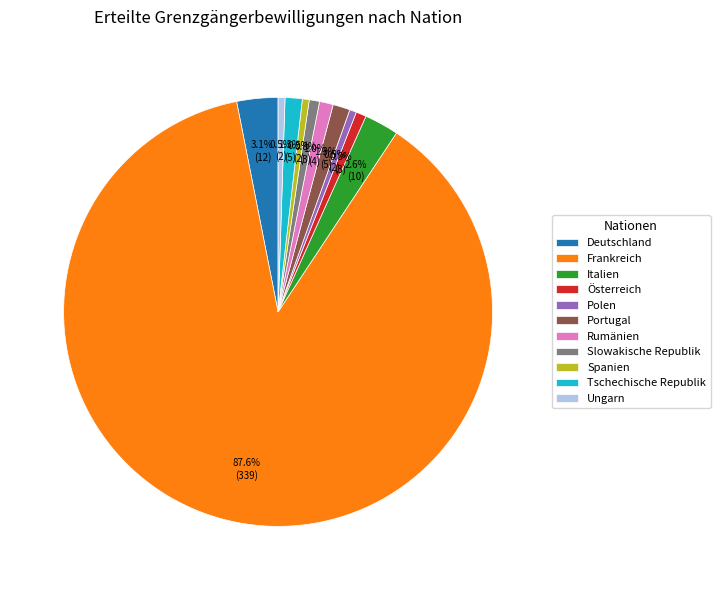

Which slice represents more than half of the pie?

Frankreich